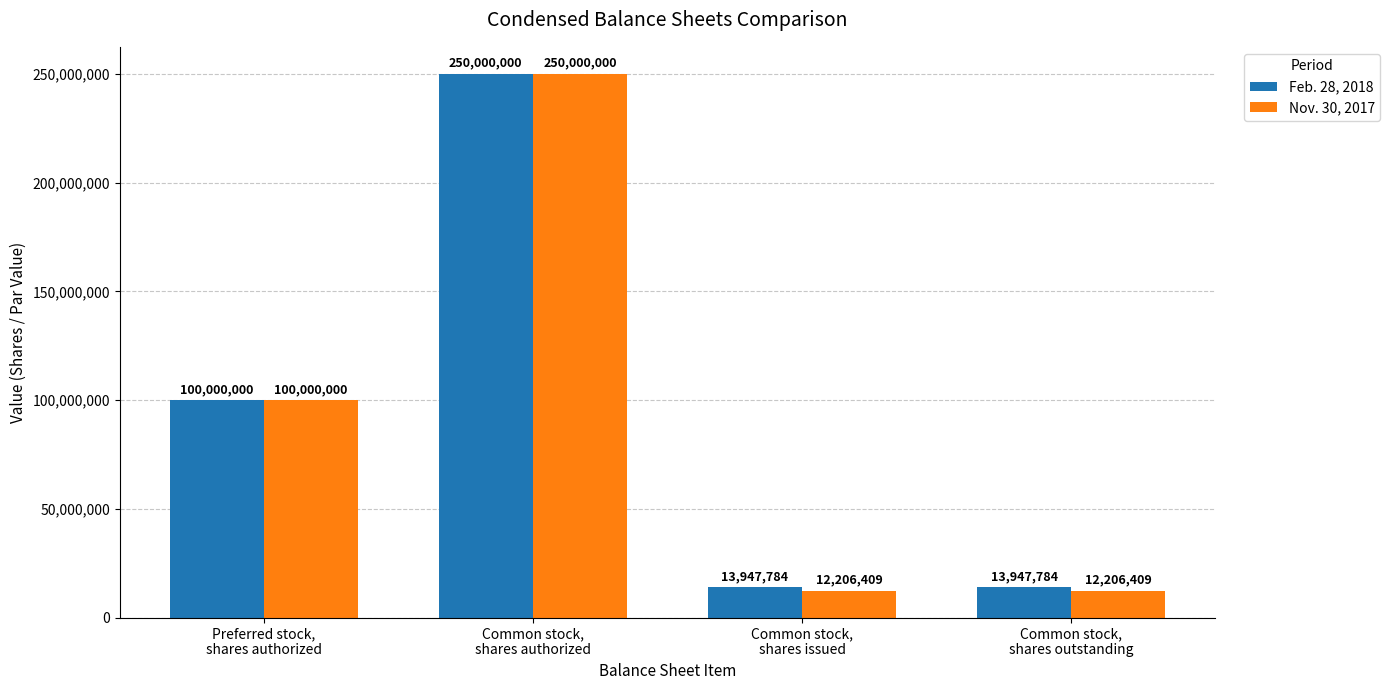

How many Feb. 28, 2018 values are between 13947784 and 250000000?

4